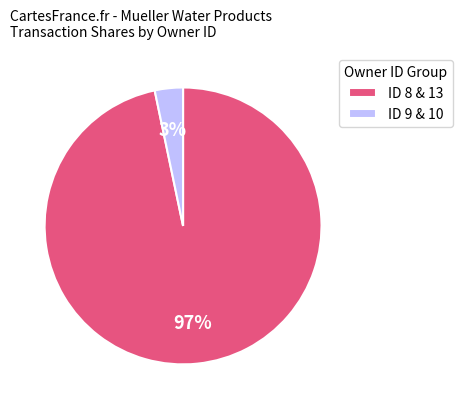

Combined, do ID 9 & 10 and ID 8 & 13 account for over 50%?

Yes